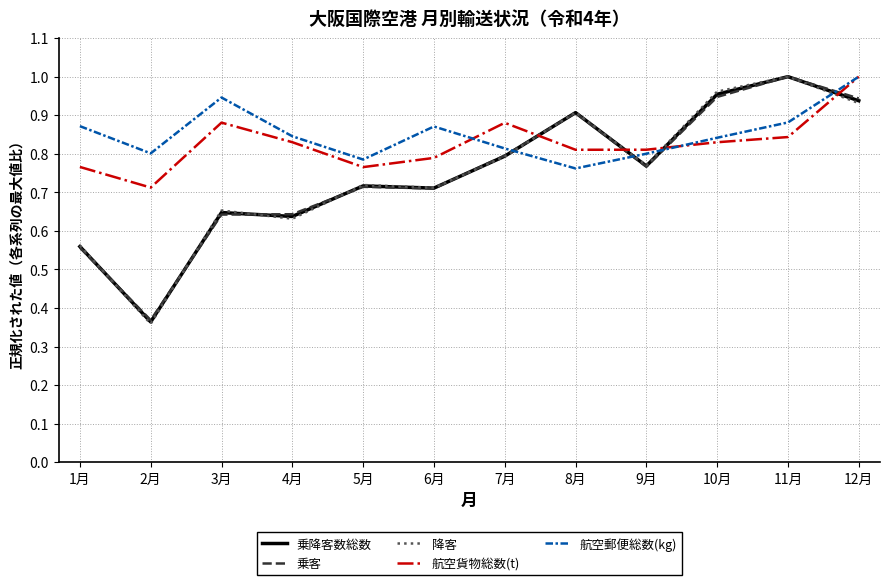

How many intersections are there between 航空郵便総数(kg) and 降客?

4